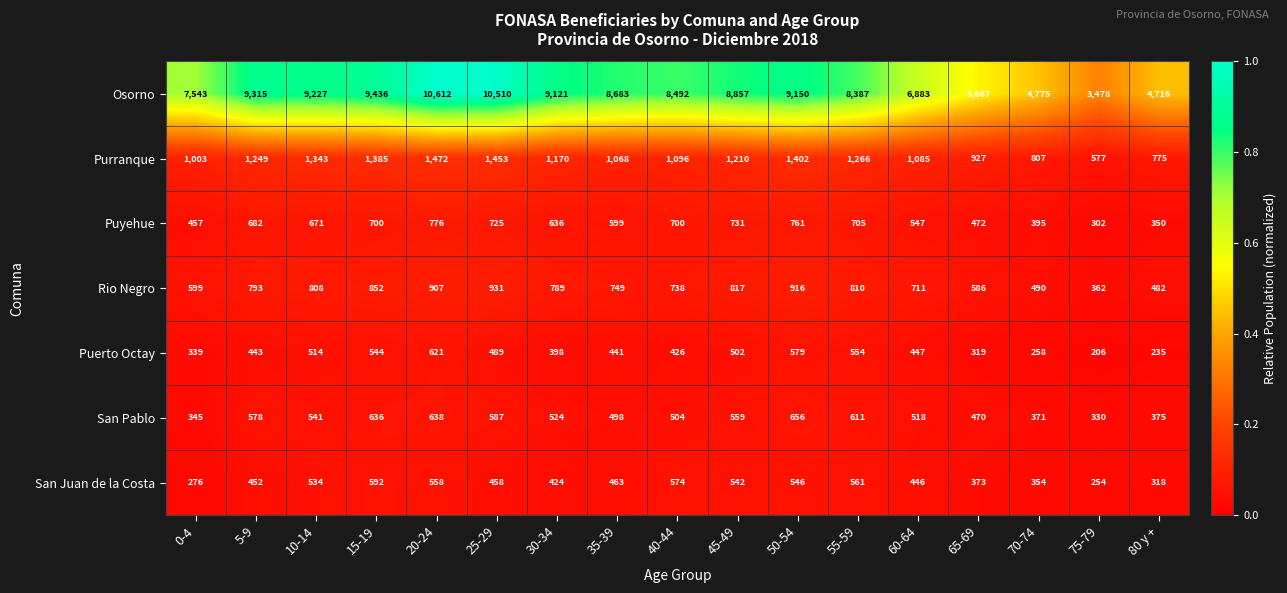

Which label corresponds to the largest value in the chart?

20-24